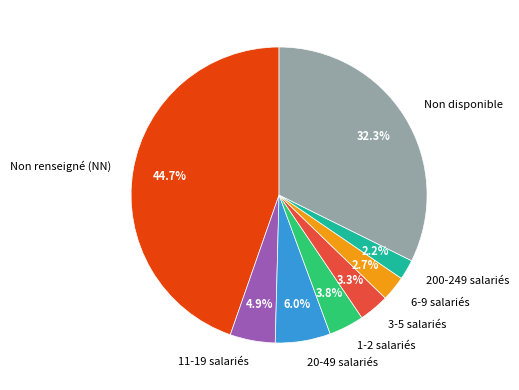

Is there a majority slice in this chart?

No